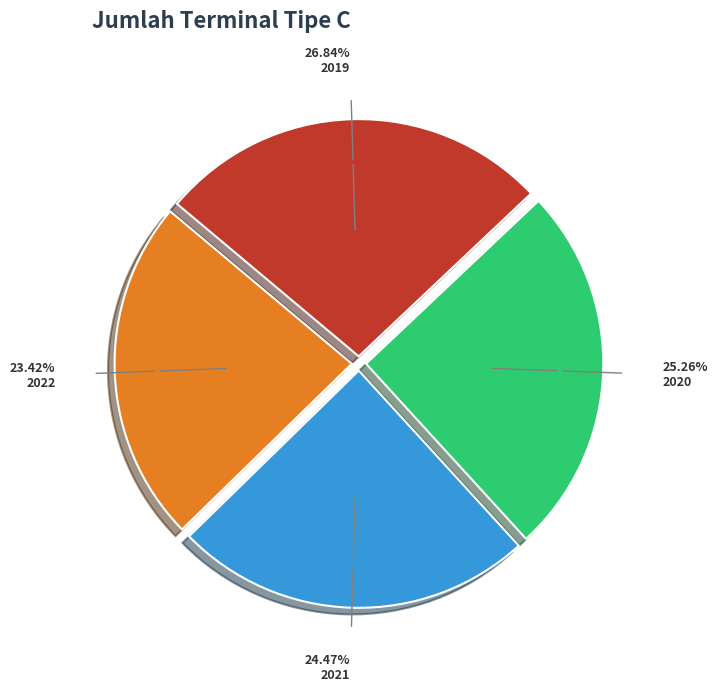

How many segments does this pie chart have?

4